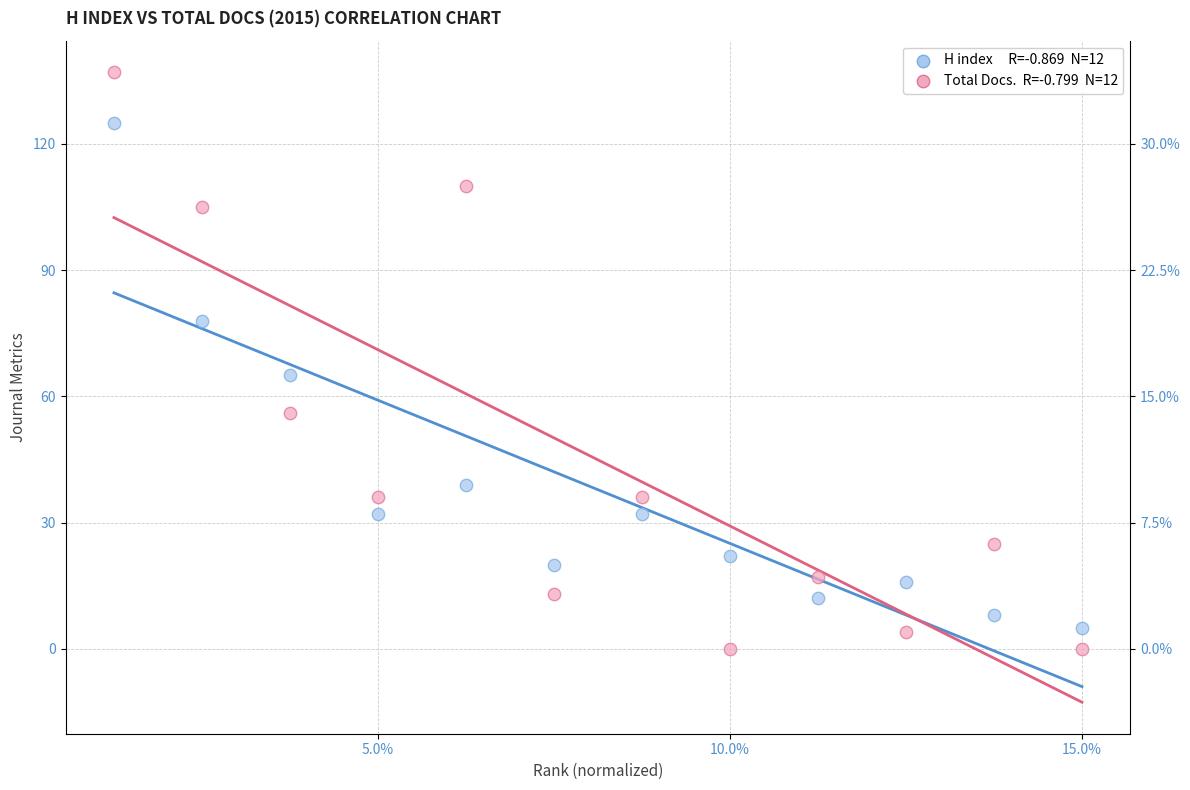

Across all data points, what is the range of Y values (max minus min)?

137